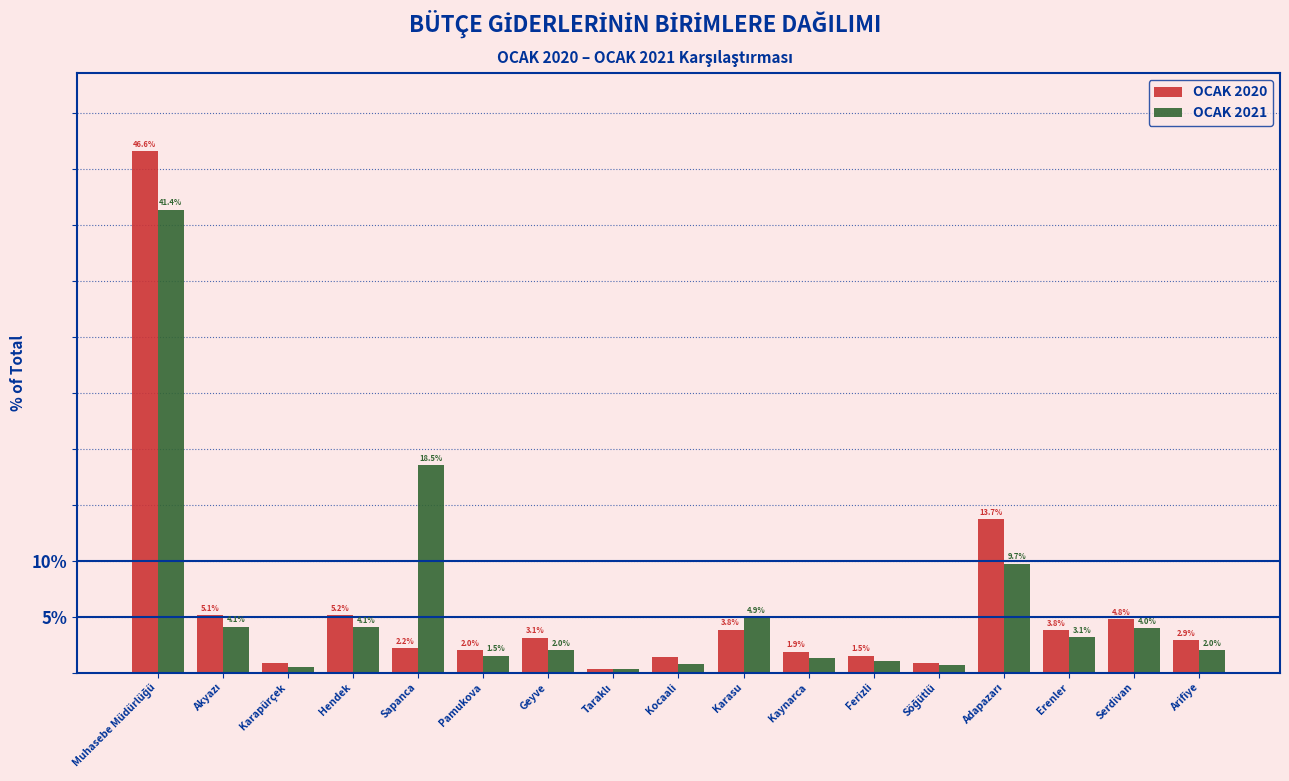

List the series in order of their peak value, highest first.

OCAK 2020, OCAK 2021